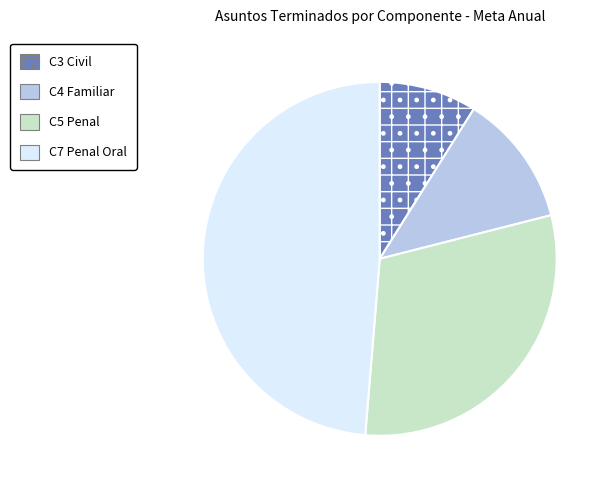

Is there any slice that represents more than half of the pie?

No